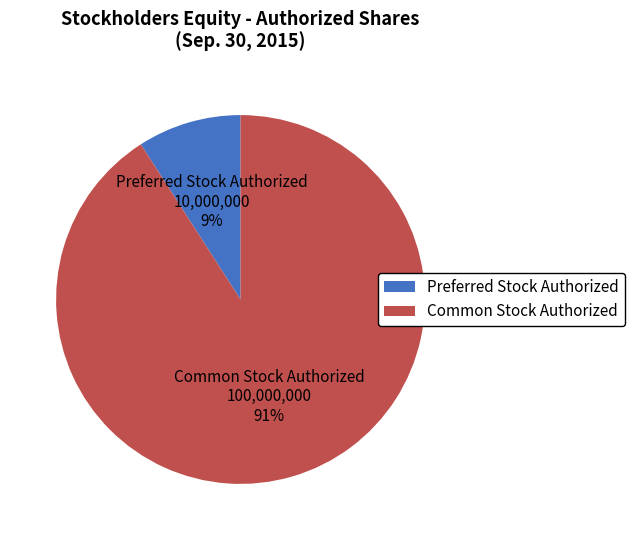

How many slices are in this pie chart?

2